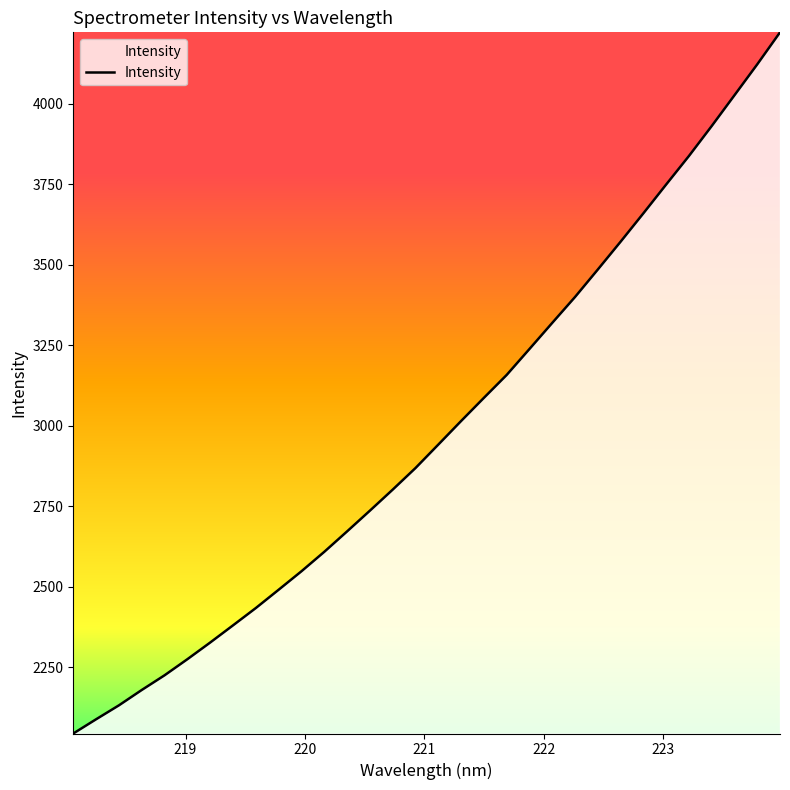

What is the difference between the maximum and minimum values?

2178.3